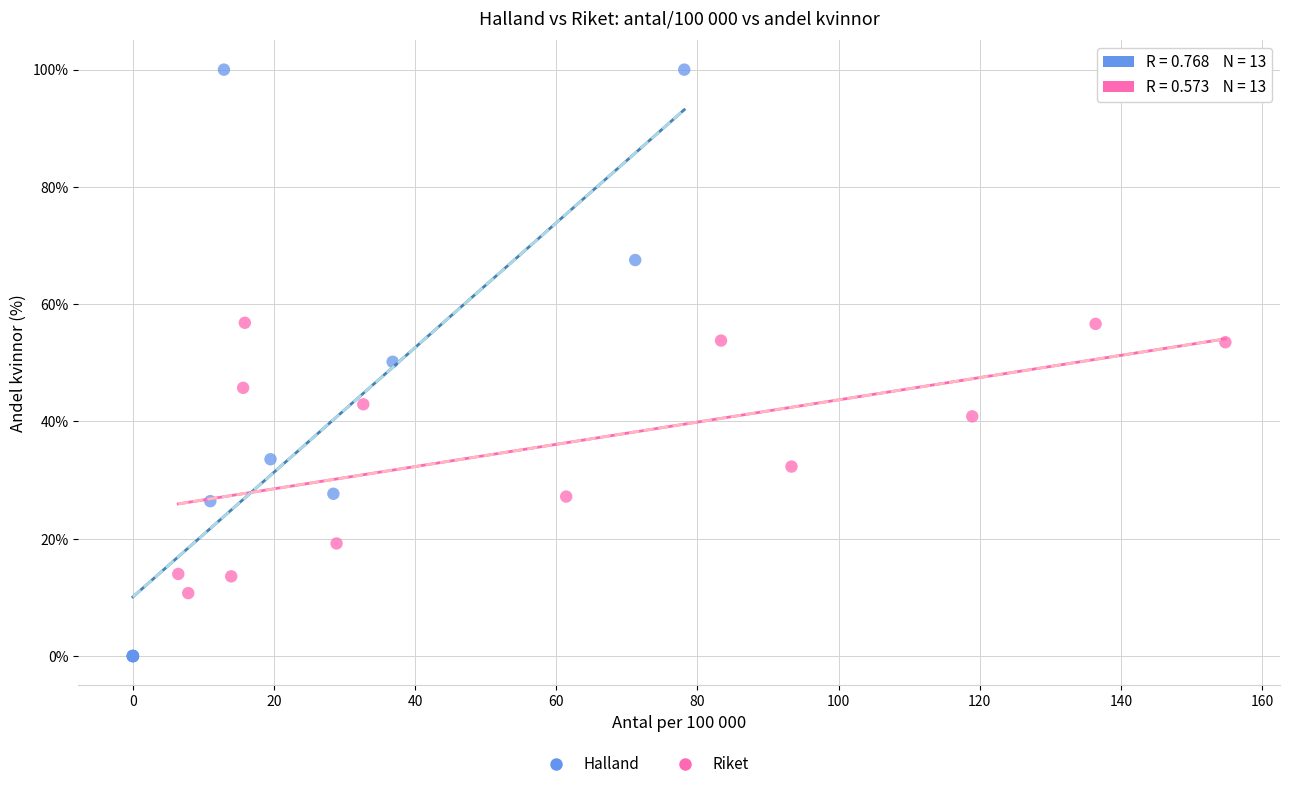

Which series reaches the minimum Y coordinate?

Halland